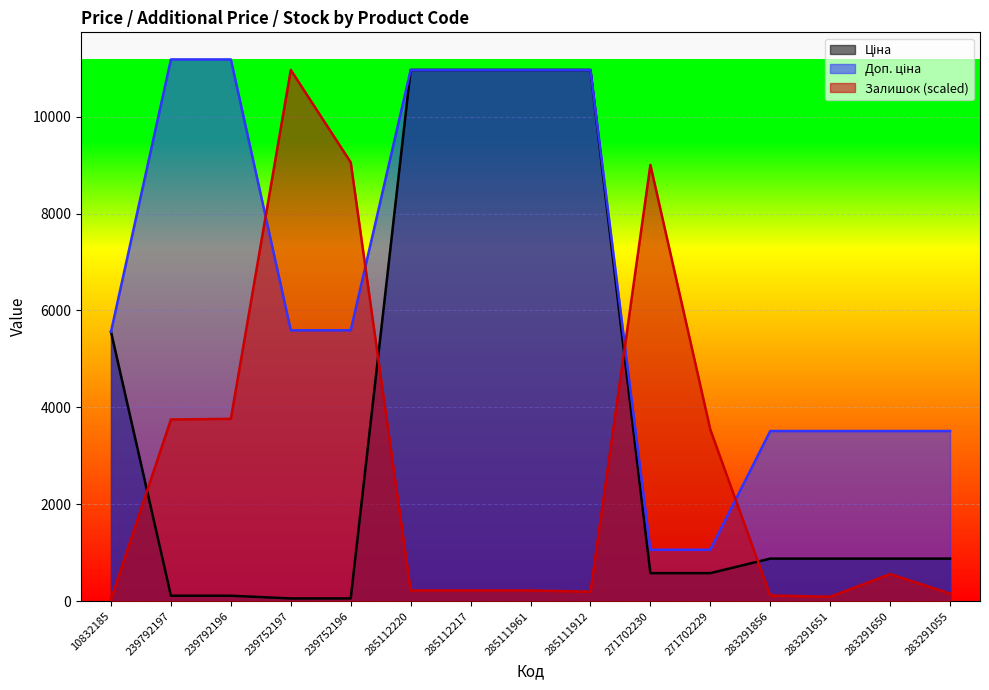

At which label does Залишок first exceed 220?

239792197